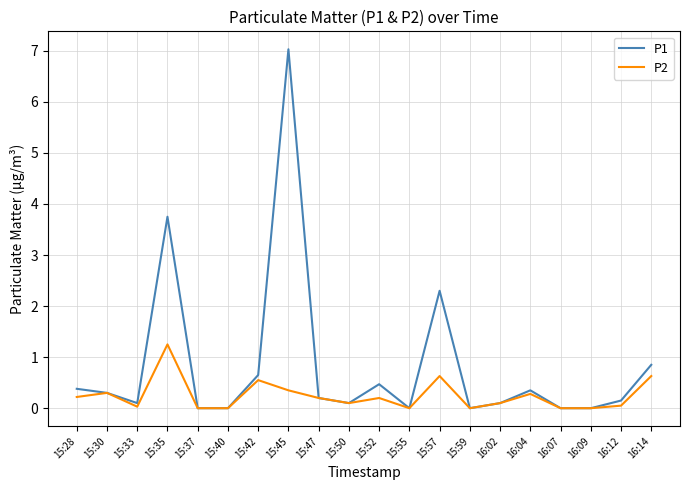

What position from the left is 15:45?

8